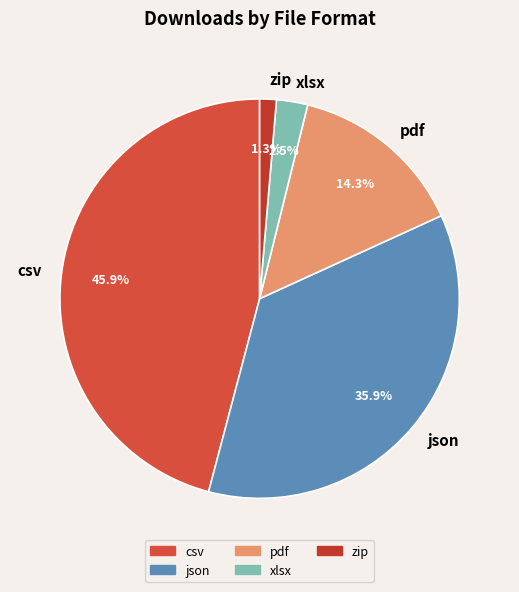

What percentage is the csv slice, to the nearest percent?

46%